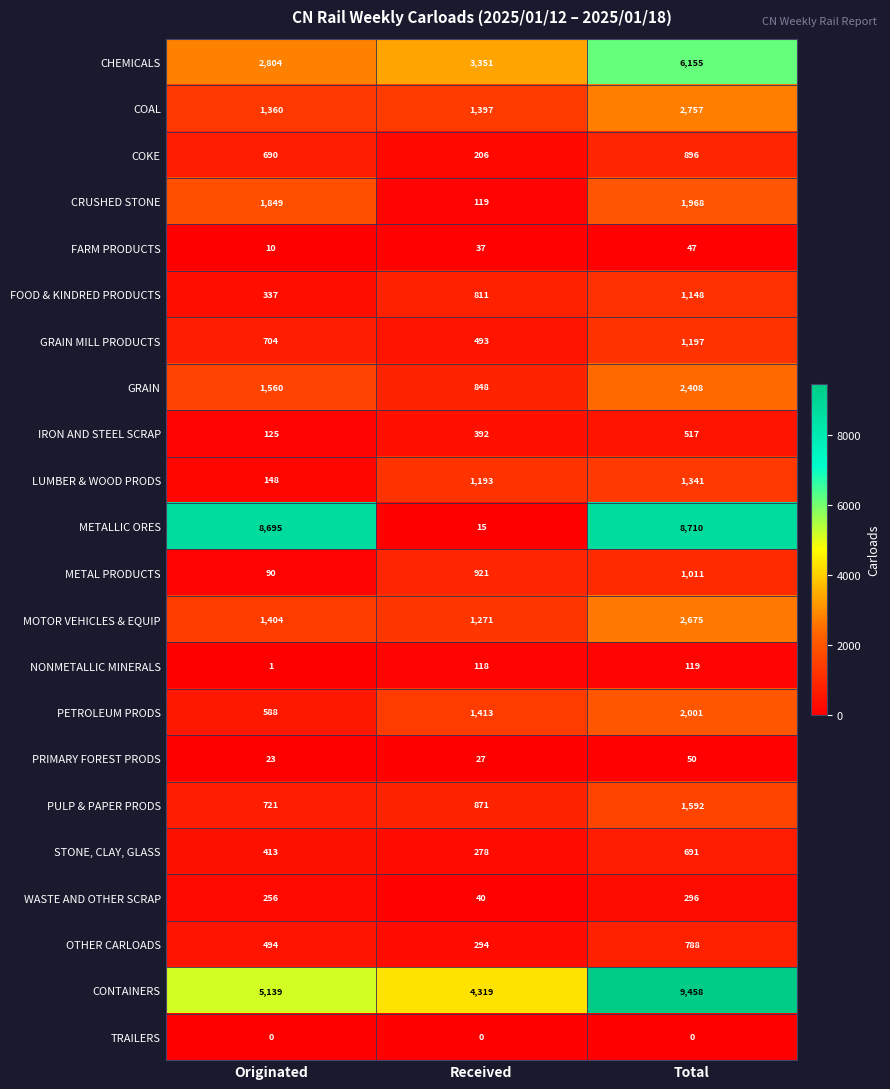

At how many categories does at least one series exceed 8326?

2